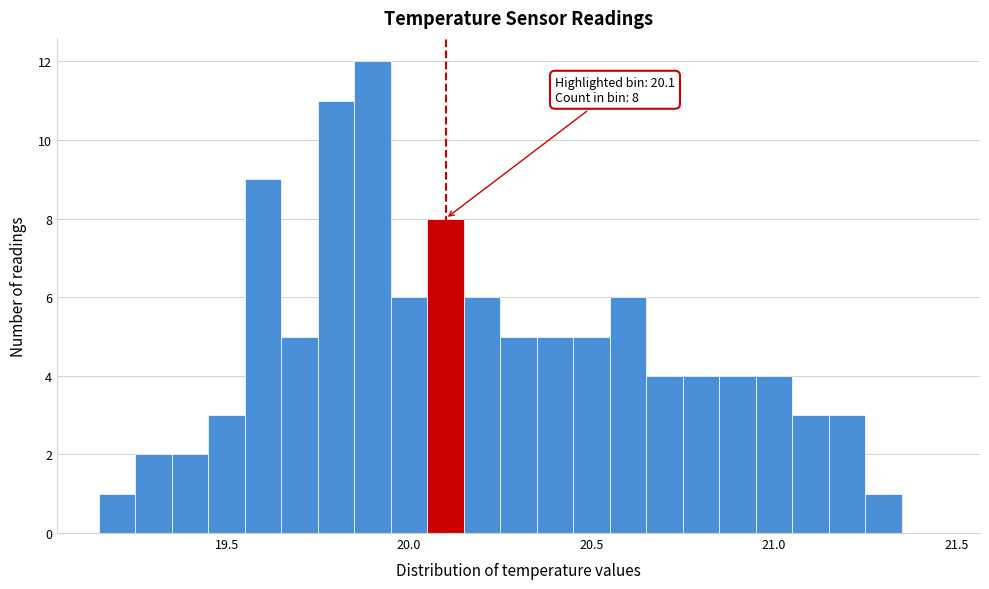

Around what value on the x-axis is the tallest bar? Give the approximate position of its centre, as read against the axis.

19.90